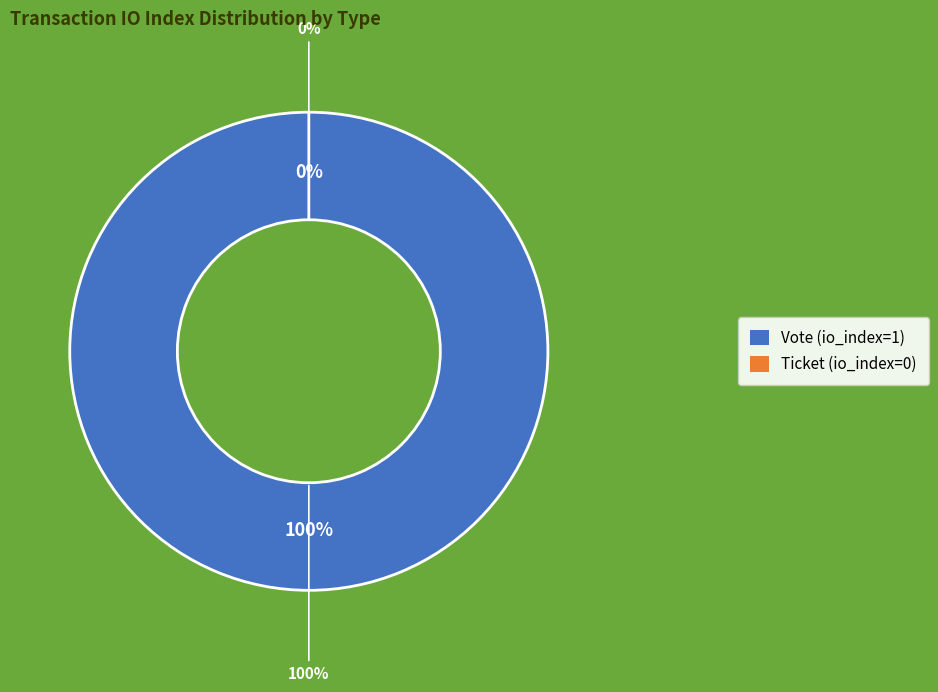

To the nearest percent, what portion does Vote (io_index=1) represent?

100%